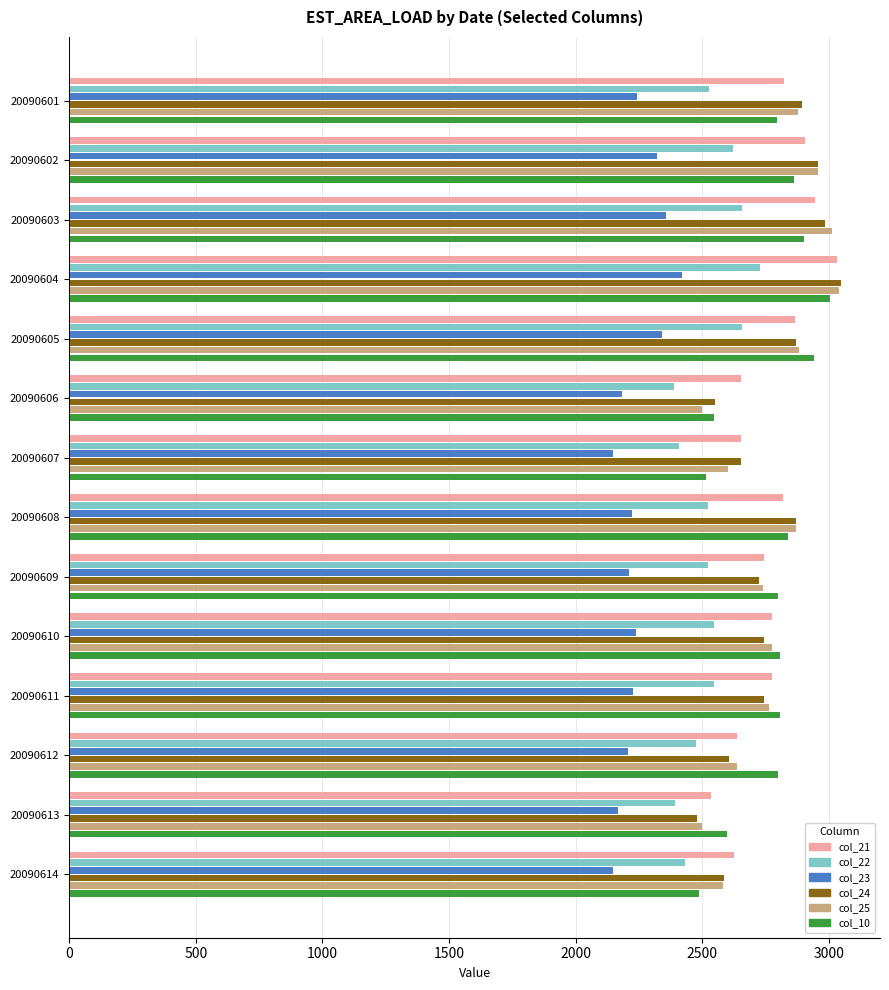

Between 20090603 and 20090606, which series saw the biggest shift?

col_25